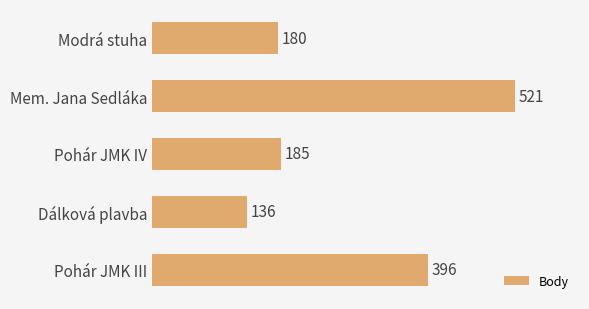

What is the greatest value displayed?

521